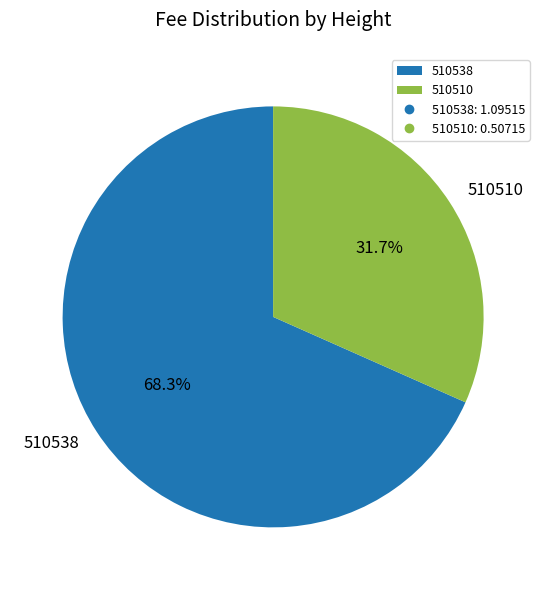

Is it true that 510538 is 68% of the pie?

True